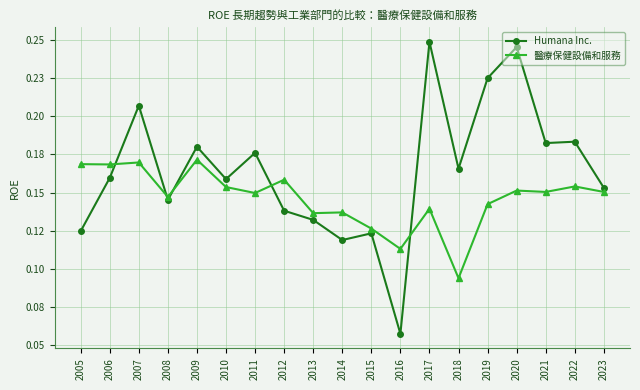

Which label corresponds to the largest value in the chart?

2017